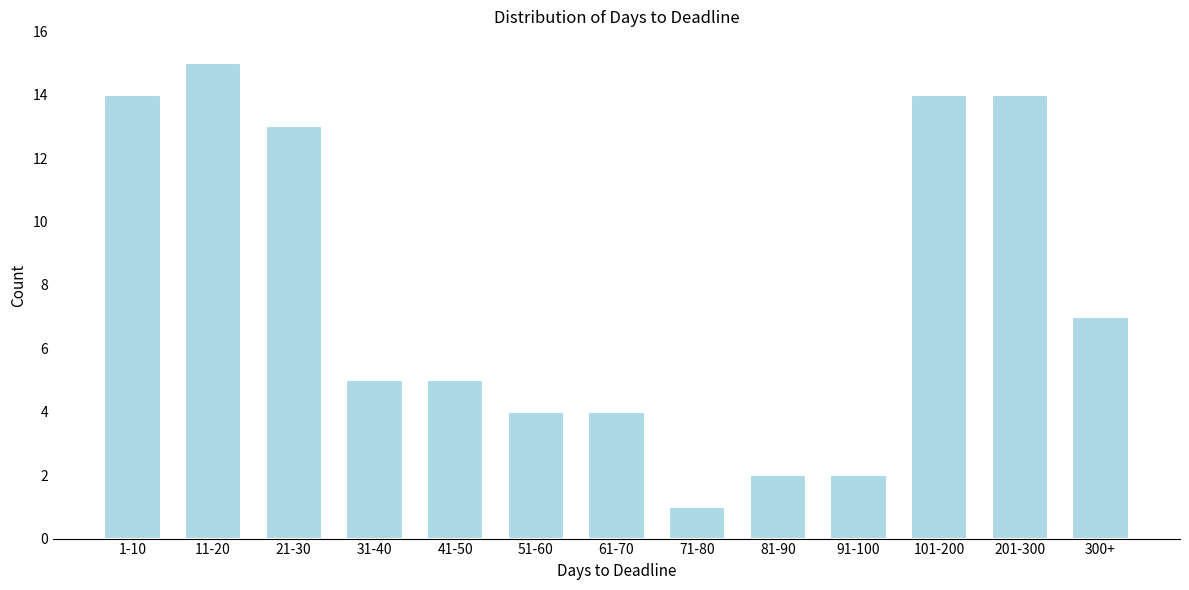

Reading left to right, transcribe all the data shown in this chart.

1-10=14	11-20=15	21-30=13	31-40=5	41-50=5	51-60=4	61-70=4	71-80=1	81-90=2	91-100=2	101-200=14	201-300=14	300+=7